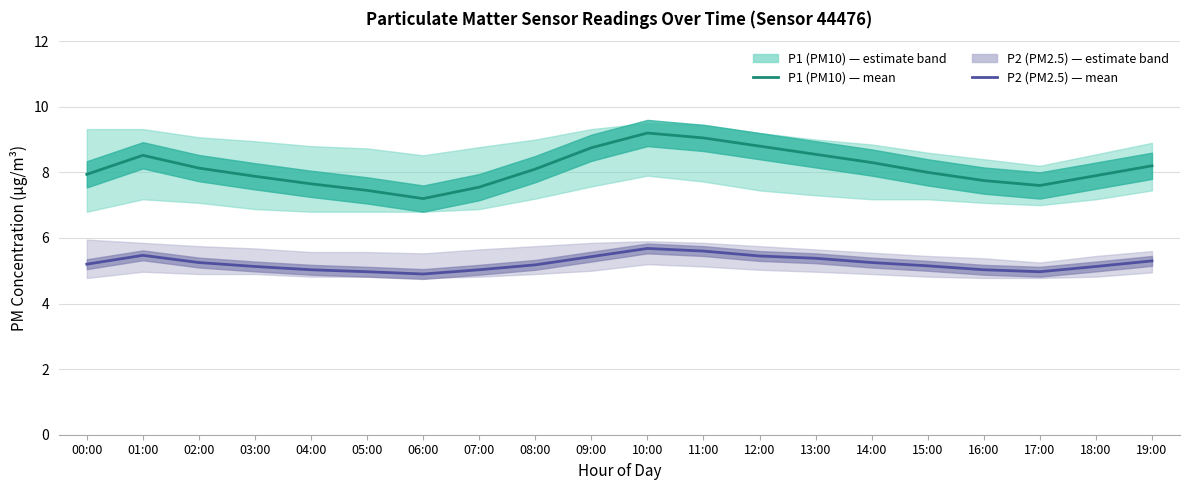

The P1 (PM10) series shows 7.5 at 05:00. True or false?

True